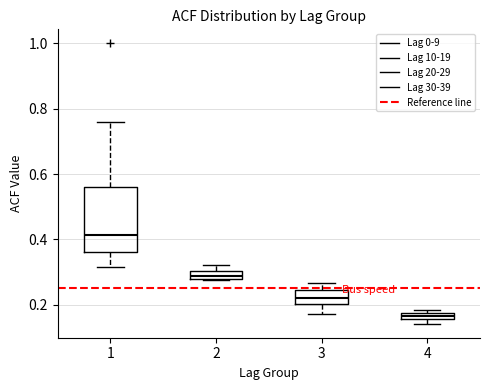

Where is the upper edge of the box at x = 2 on the y-axis? The values are not printed on the chart, so give them approximately, as read against the axis.

0.30